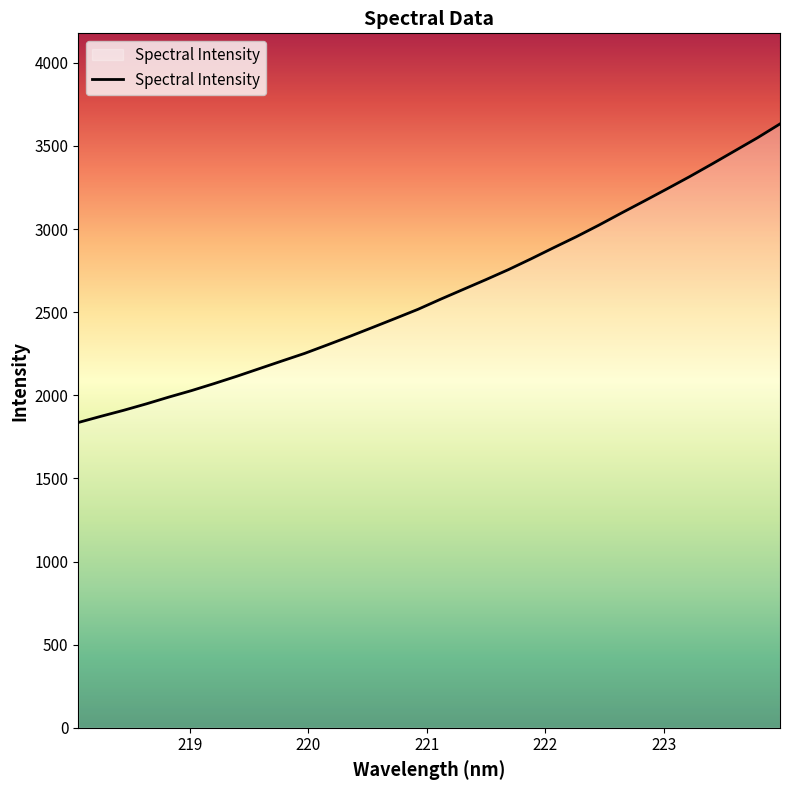

What is the maximum value shown in the chart?

3632.5